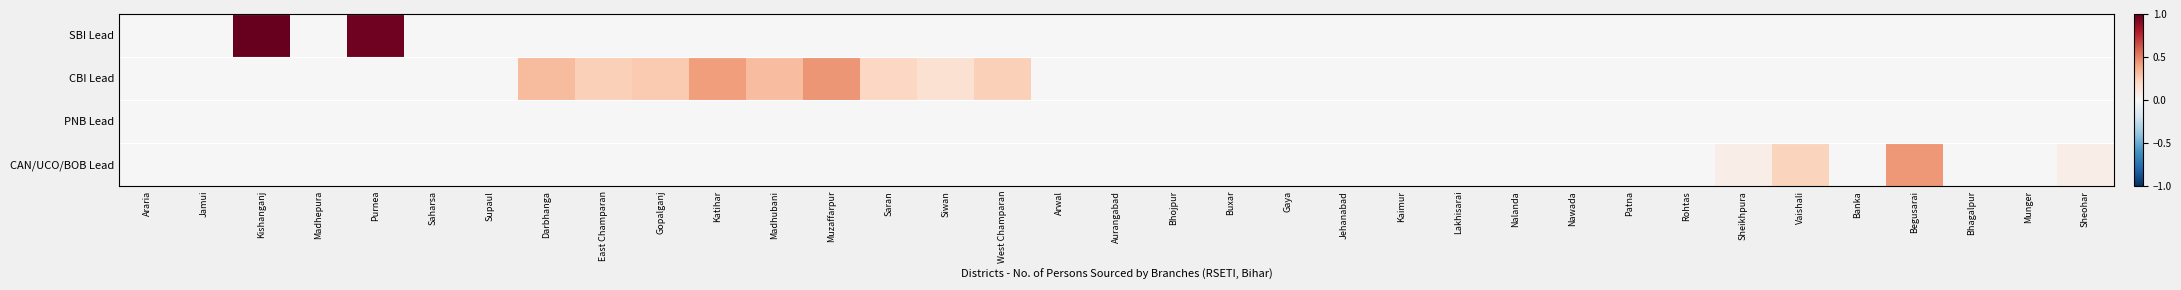

At which category is the sum across all series the highest?

Kishanganj